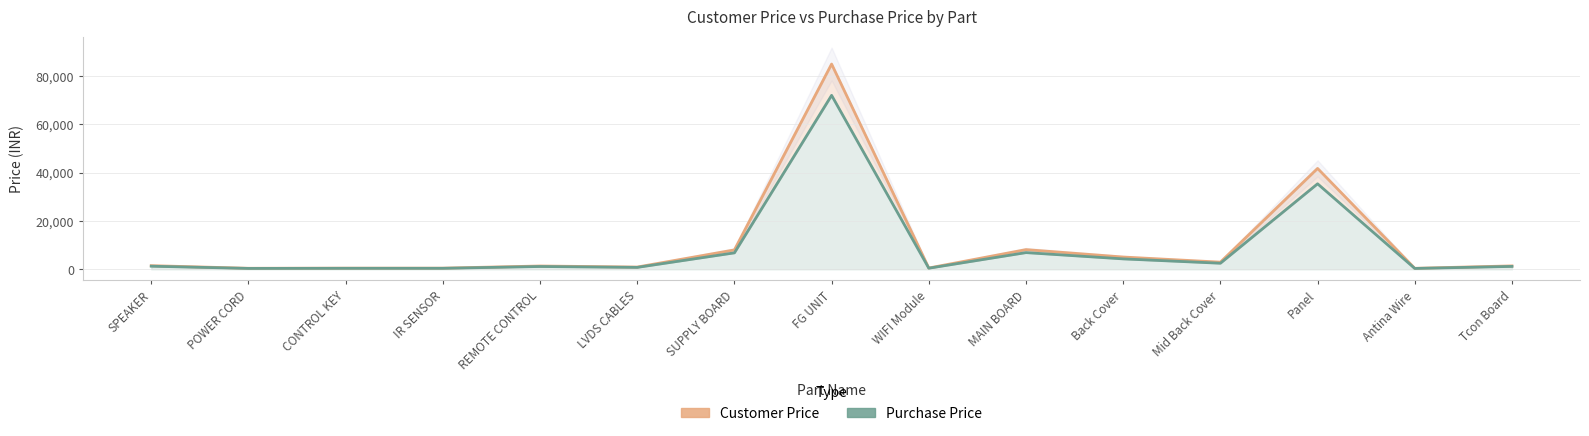

What are all the series names shown in the legend?

Customer Price, Purchase Price